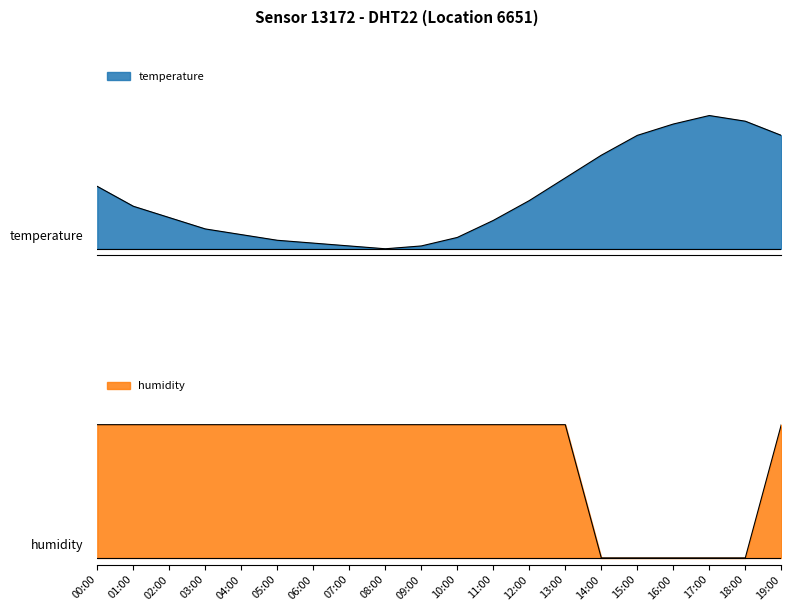

How many times do humidity and temperature cross each other?

2